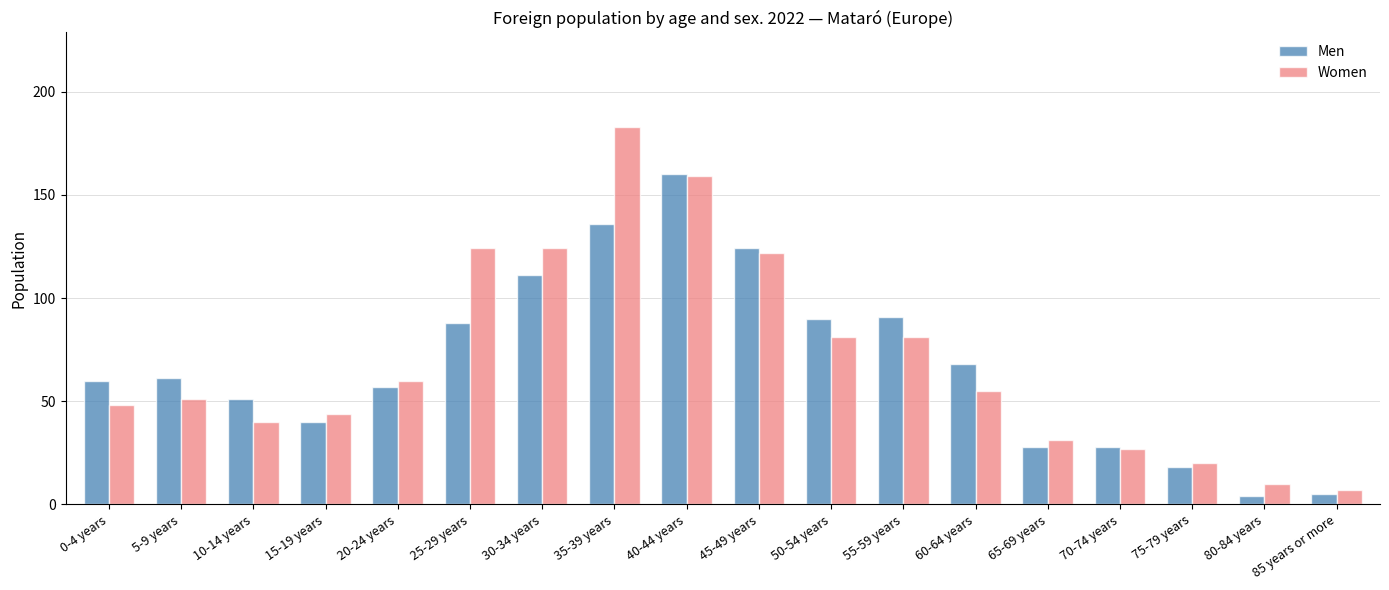

What value does the Women series have at 60-64 years, to the nearest 50?

50